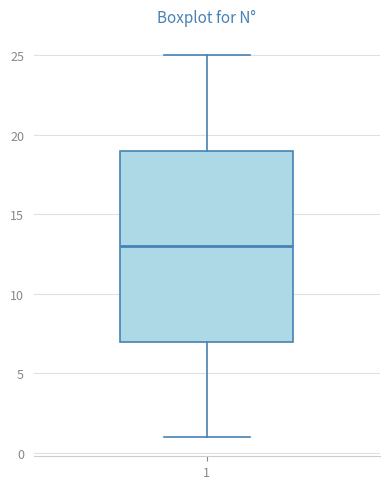

Transcribe this box plot: give where the median line is, the range the box spans, and where the two whiskers end, as read against the y-axis. The values are not printed on the chart, so give them approximately, as read against the axis.

median 13, box 7 to 19, whiskers 1 to 25